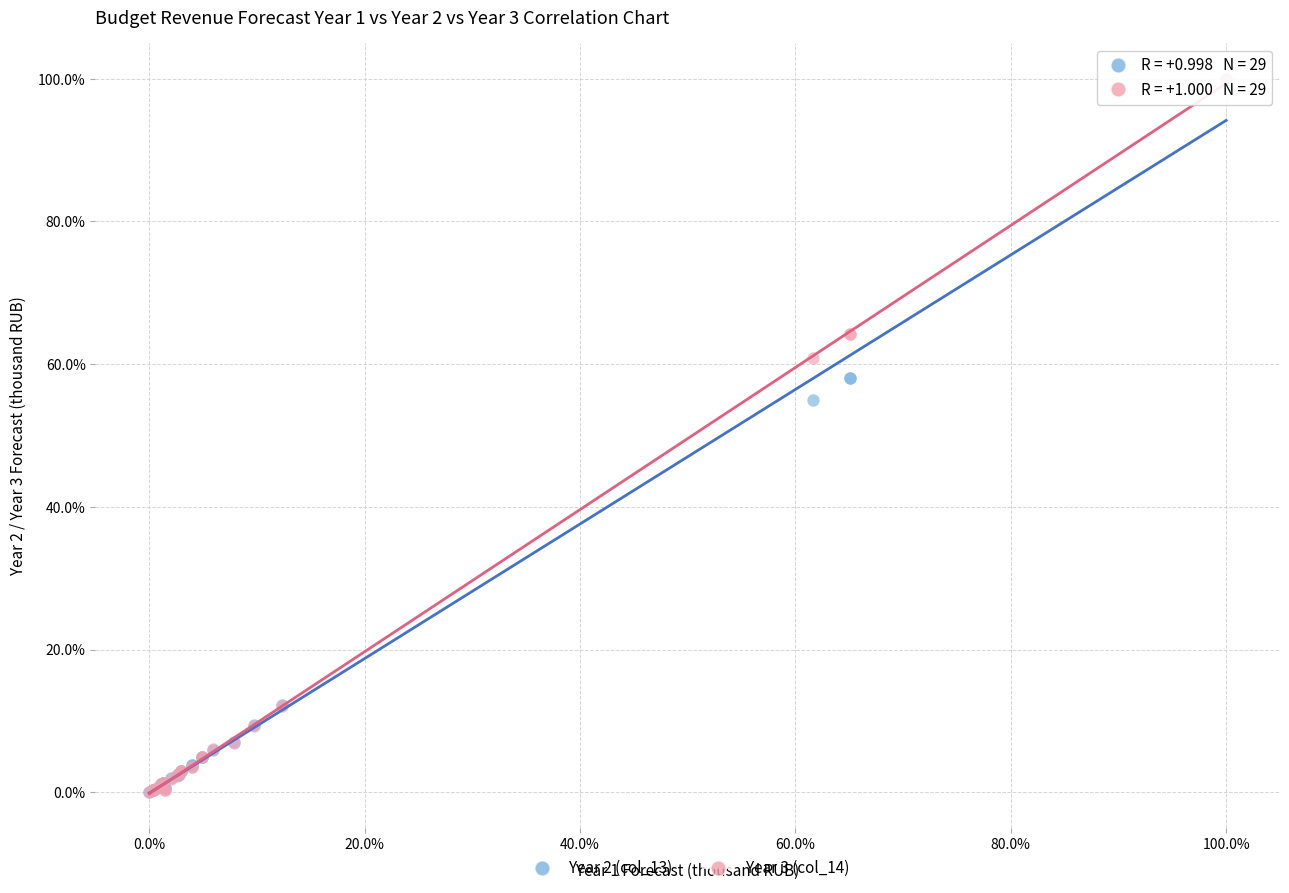

Across all series, what Y value is closest to 50?

55.0